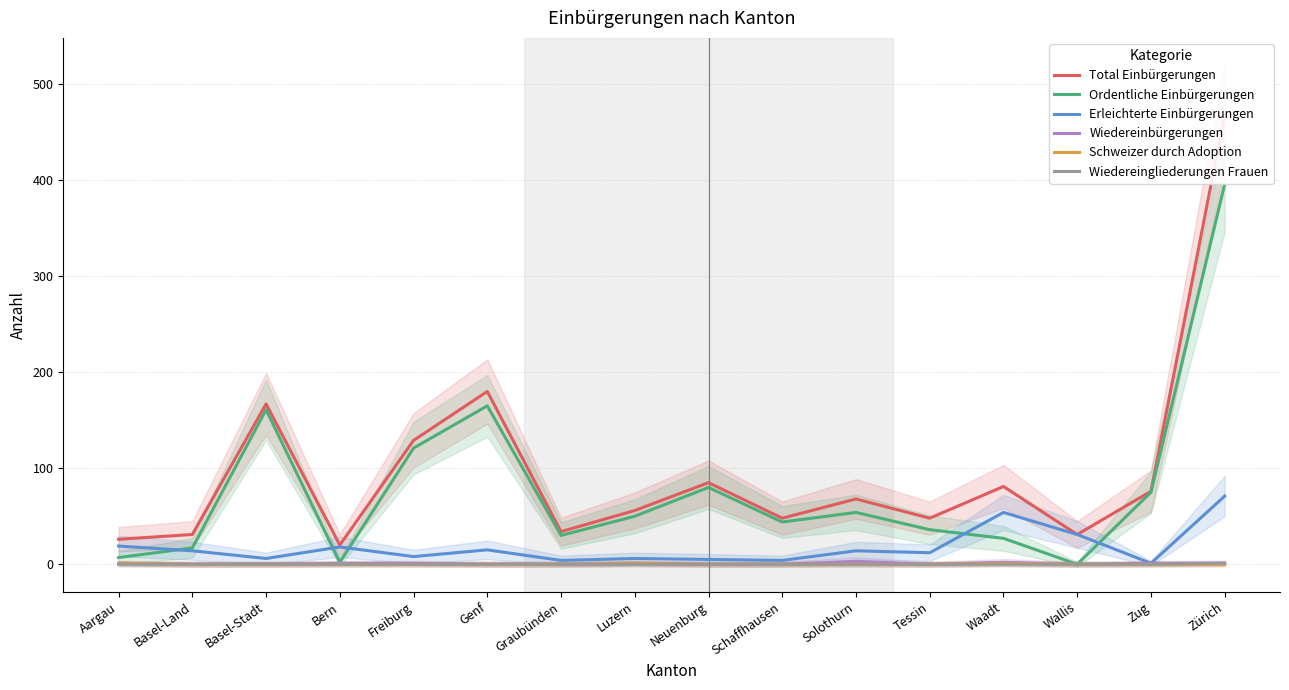

Rank the series by their maximum value, from highest to lowest.

Total Einbürgerungen, Ordentliche Einbürgerungen, Erleichterte Einbürgerungen, Wiedereinbürgerungen, Schweizer durch Adoption, Wiedereingliederungen Frauen